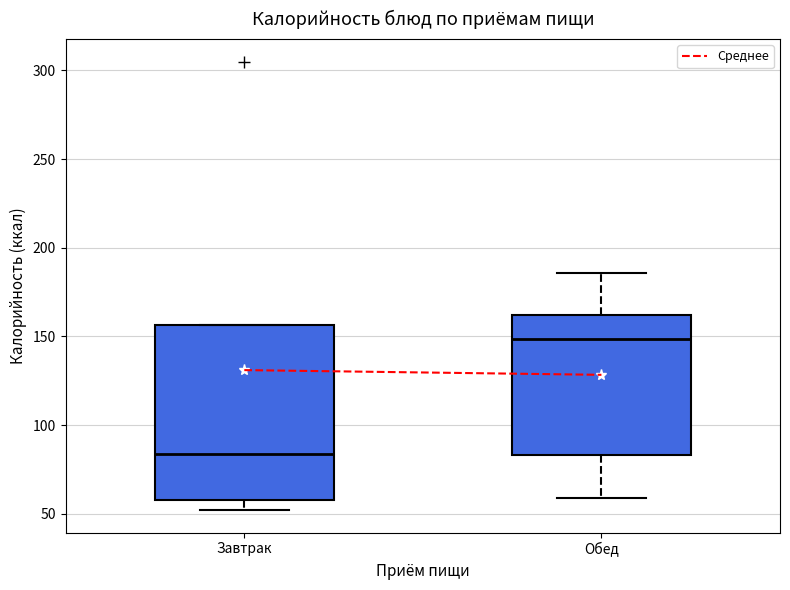

Reading left to right, transcribe this box plot: for each box, give where its median line is, the range the box spans, and where its two whiskers end, as read against the y-axis. The values are not printed on the chart, so give them approximately, as read against the axis.

Завтрак: median 85, box 60 to 155, whiskers 50 to 155
Обед: median 150, box 85 to 160, whiskers 60 to 185